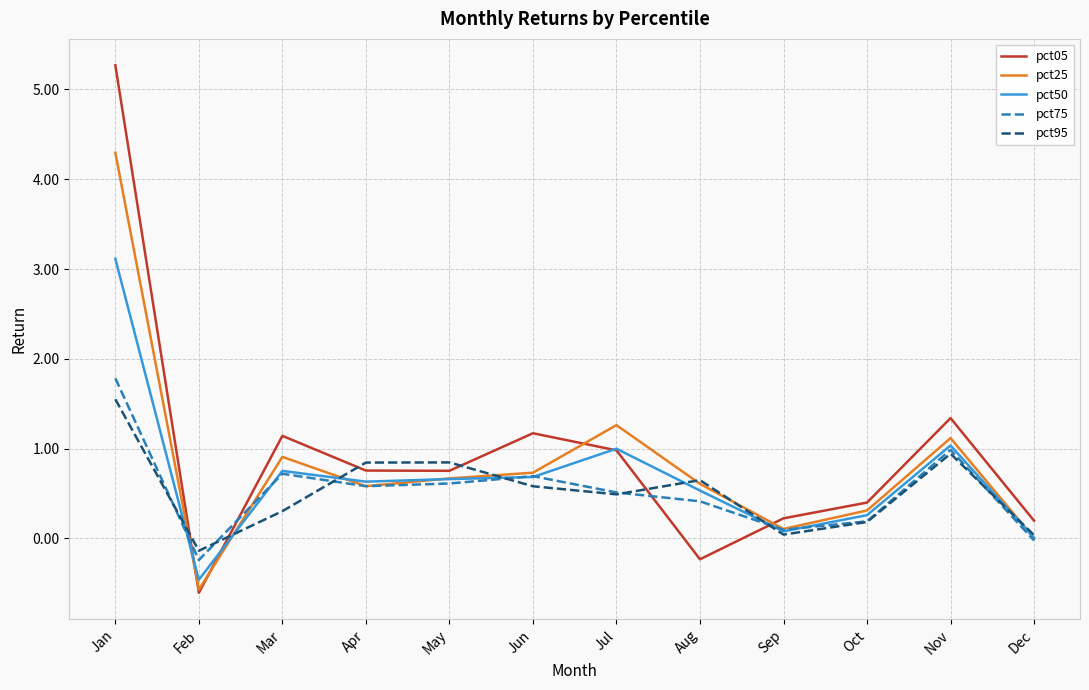

True or false: pct95 has a value of 0.8 at Jan.

False